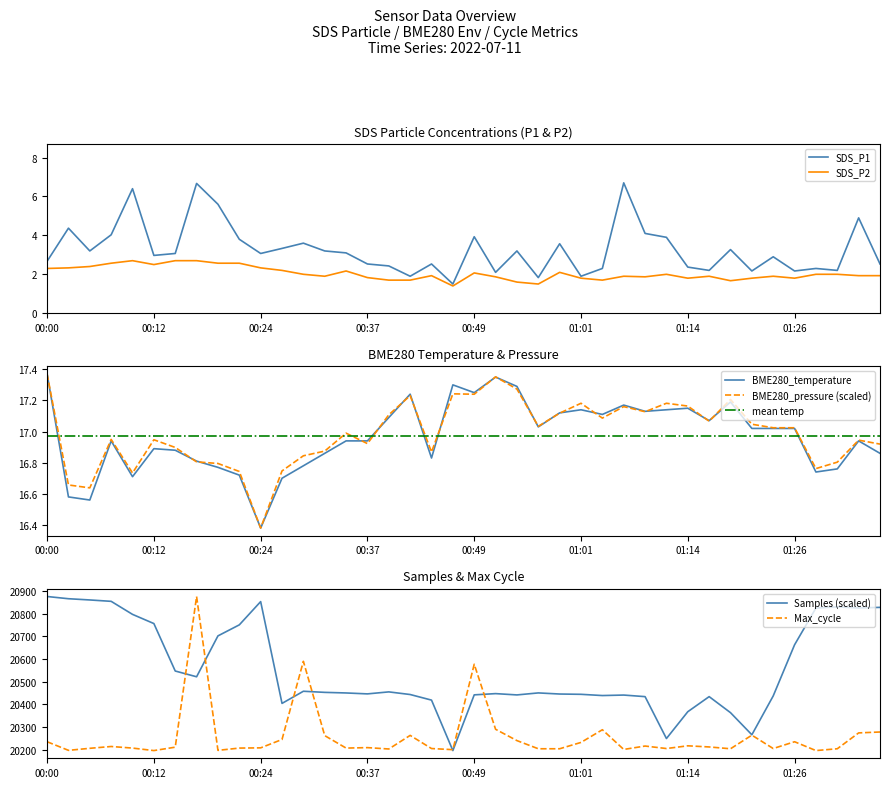

Is it true that SDS_P1 equals 0.5 at 01:01?

False